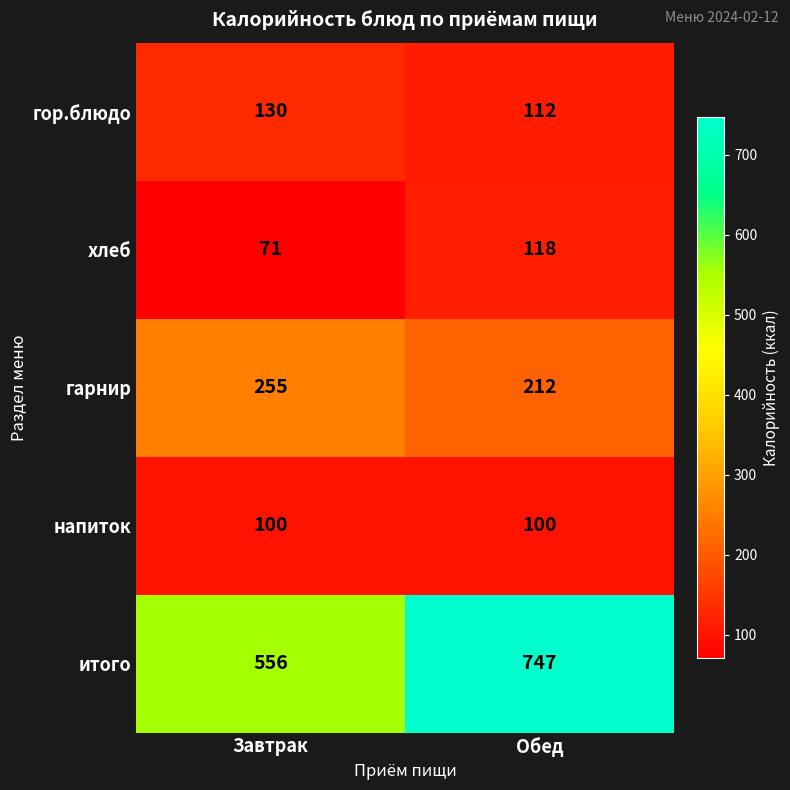

The value of хлеб at Завтрак is 71. True or false?

True